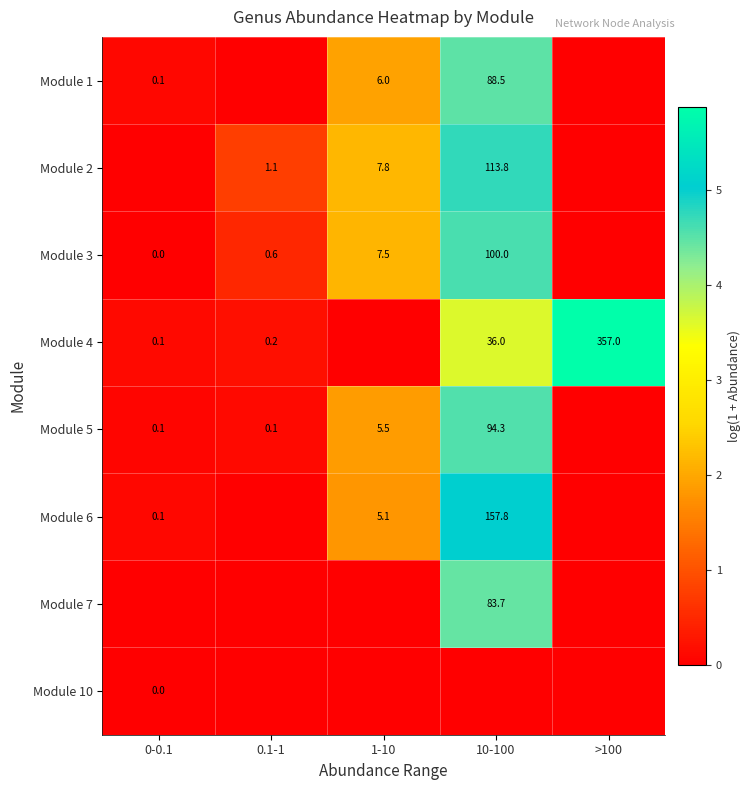

At which category does the chart reach its peak across all series?

>100